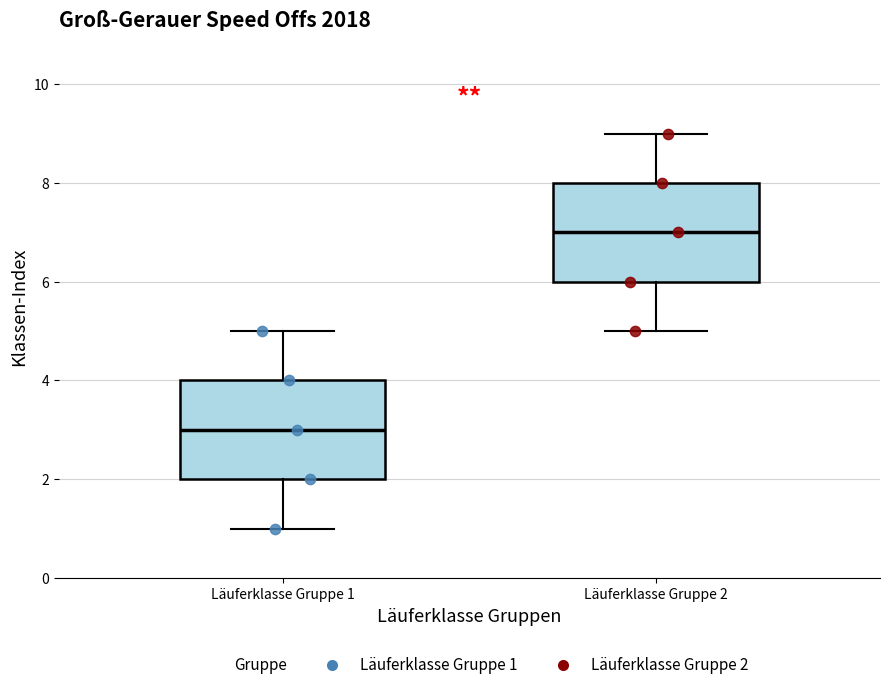

Reading left to right, read every box against the y-axis: the position of its median line, the range the box covers, and the ends of its whiskers. The values are not printed on the chart, so give them approximately, as read against the axis.

Läuferklasse Gruppe 1: median 3, box 2 to 4, whiskers 1 to 5
Läuferklasse Gruppe 2: median 7, box 6 to 8, whiskers 5 to 9